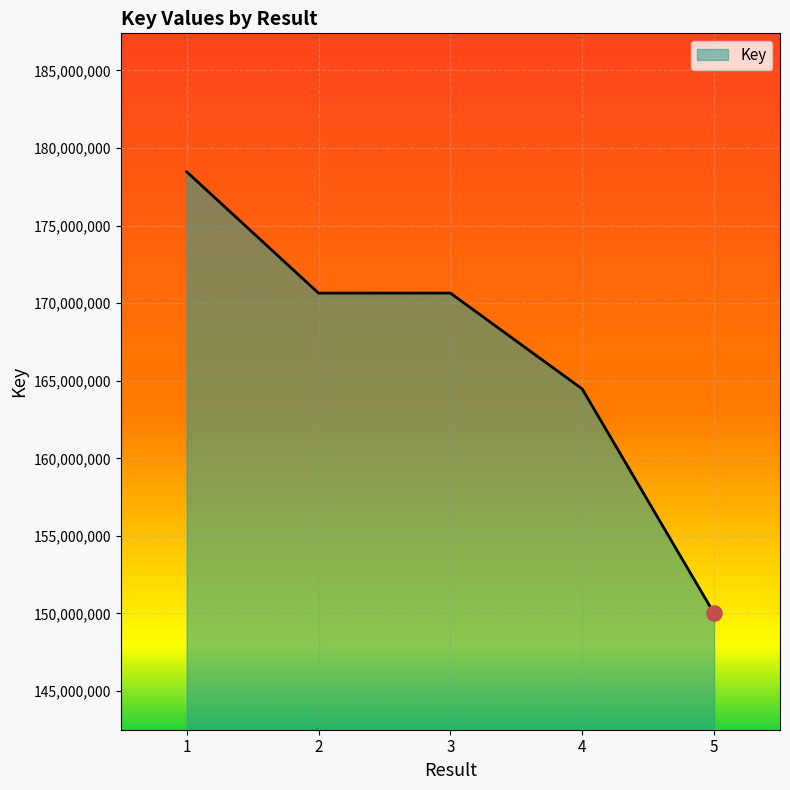

What is the change in value from 1 to 5?

-28460063